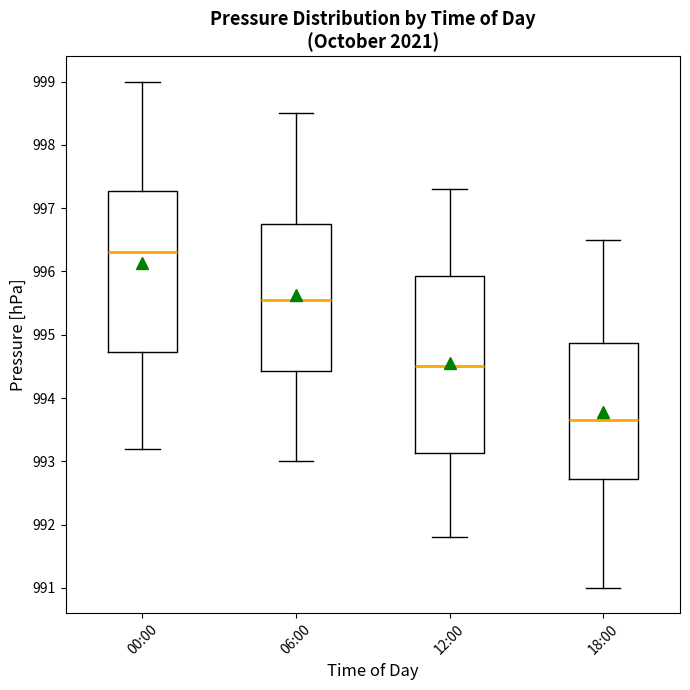

Reading left to right, read every box against the y-axis: the position of its median line, the range the box covers, and the ends of its whiskers. The values are not printed on the chart, so give them approximately, as read against the axis.

00:00: median 996.3, box 994.7 to 997.3, whiskers 993.2 to 999.0
06:00: median 995.6, box 994.4 to 996.8, whiskers 993.0 to 998.5
12:00: median 994.5, box 993.1 to 995.9, whiskers 991.8 to 997.3
18:00: median 993.7, box 992.7 to 994.9, whiskers 991.0 to 996.5